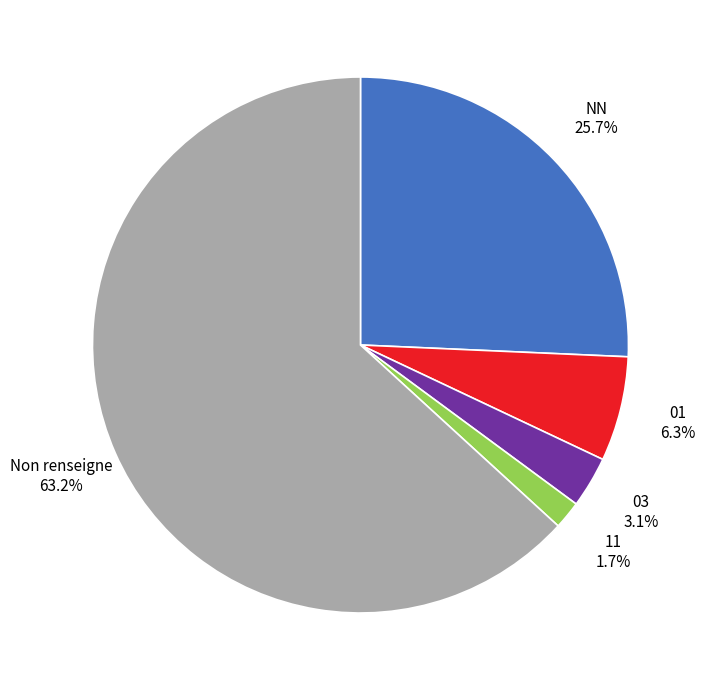

To the nearest percent, what portion does NN represent?

26%